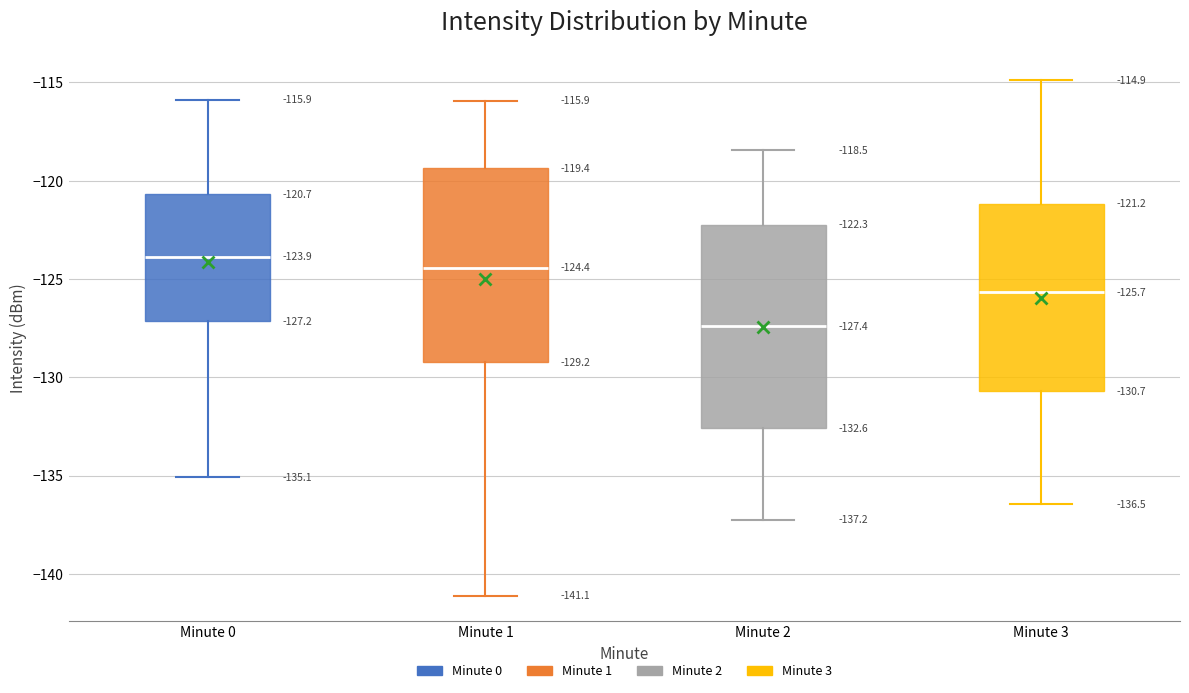

Which box's median line is the highest?

Minute 0